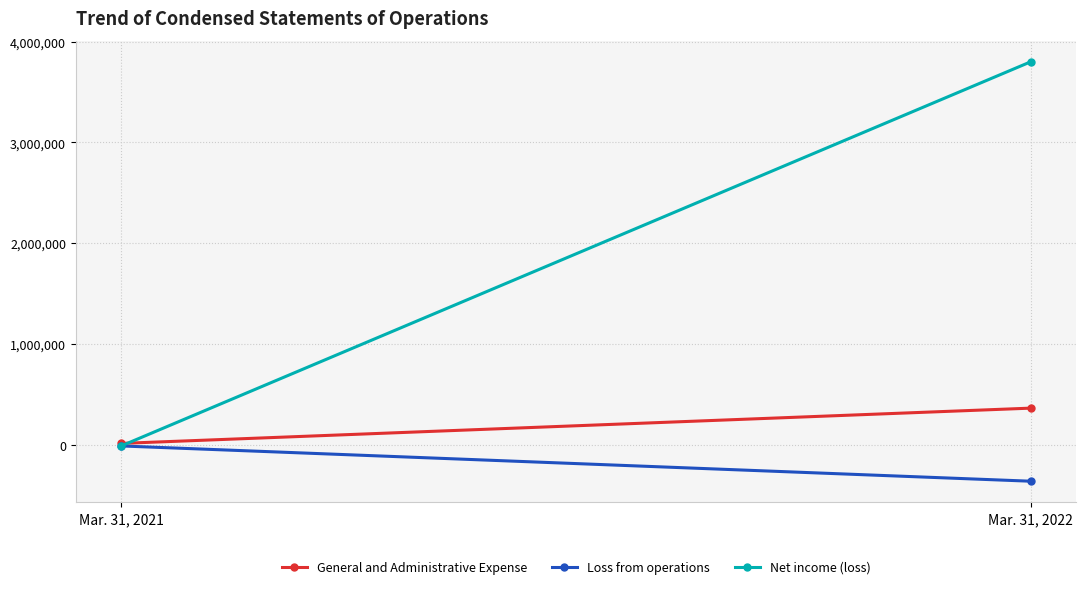

What are all the series names shown in the legend?

General and Administrative Expense, Loss from operations, Net income (loss)